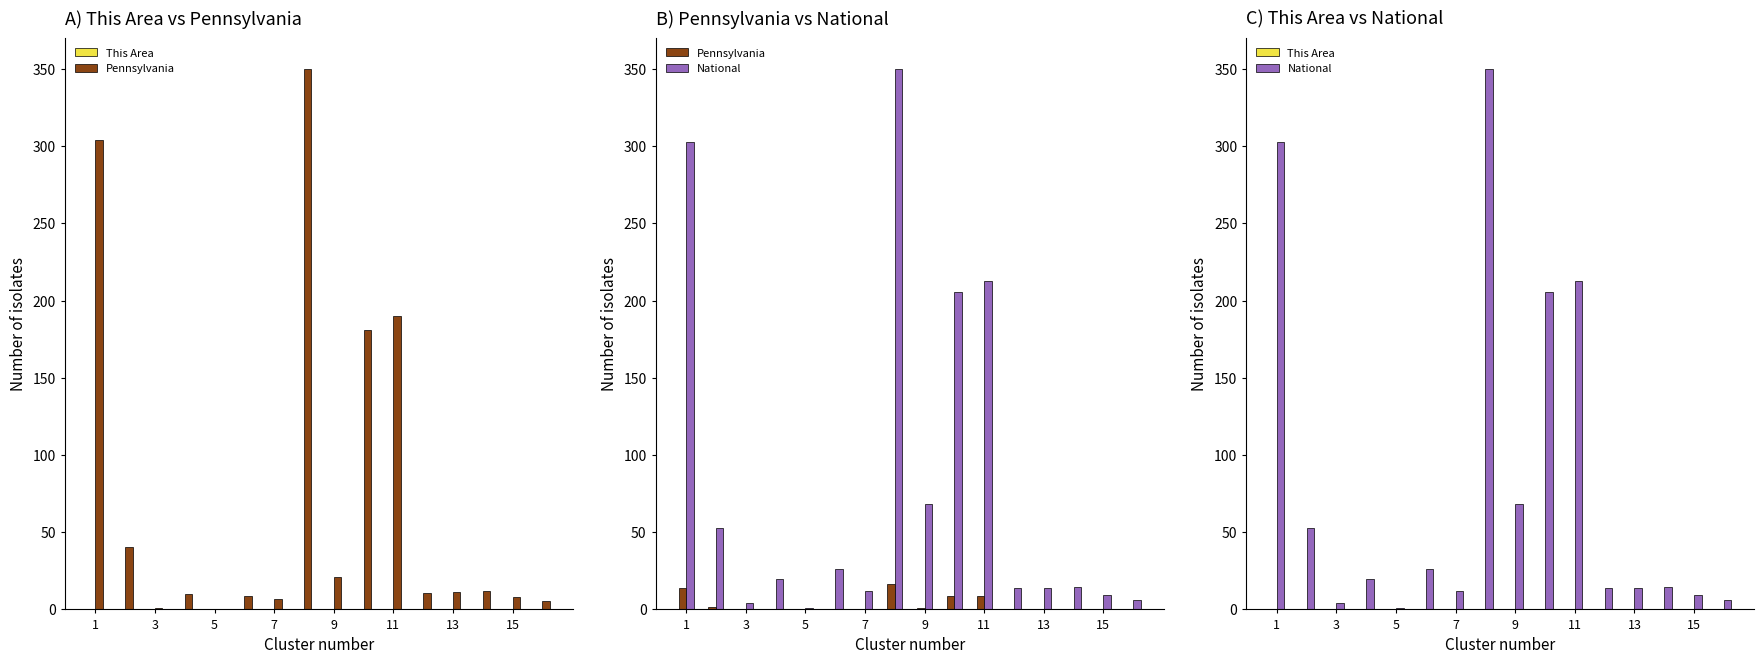

Reading left to right, what are all the values shown in this chart?

This Area: 0.0	0.0	0.0	0.0	0.0	0.0	0.0	0.0	0.0	0.0	0.0	0.0	0.0	0.0	0.0	0.0
Pennsylvania: 14.1	1.9	0.0	0.5	0.0	0.4	0.3	16.2	1.0	8.4	8.8	0.5	0.5	0.5	0.4	0.3
National: 303.0	52.8	4.0	19.9	0.7	25.9	12.2	350.0	68.4	205.7	212.7	14.0	14.1	14.3	9.0	6.3